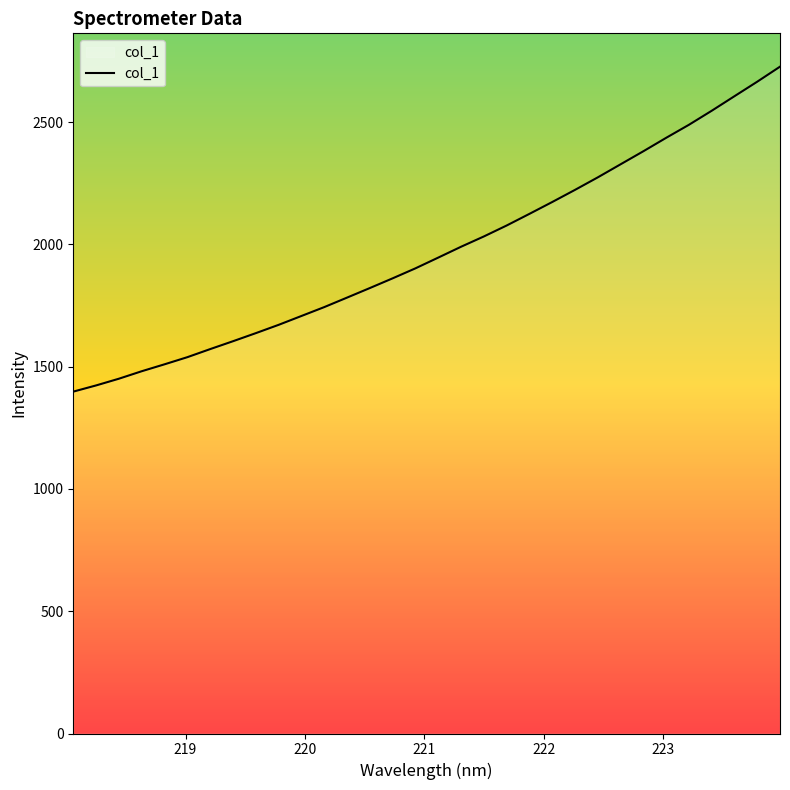

What is the smallest value displayed?

1398.2